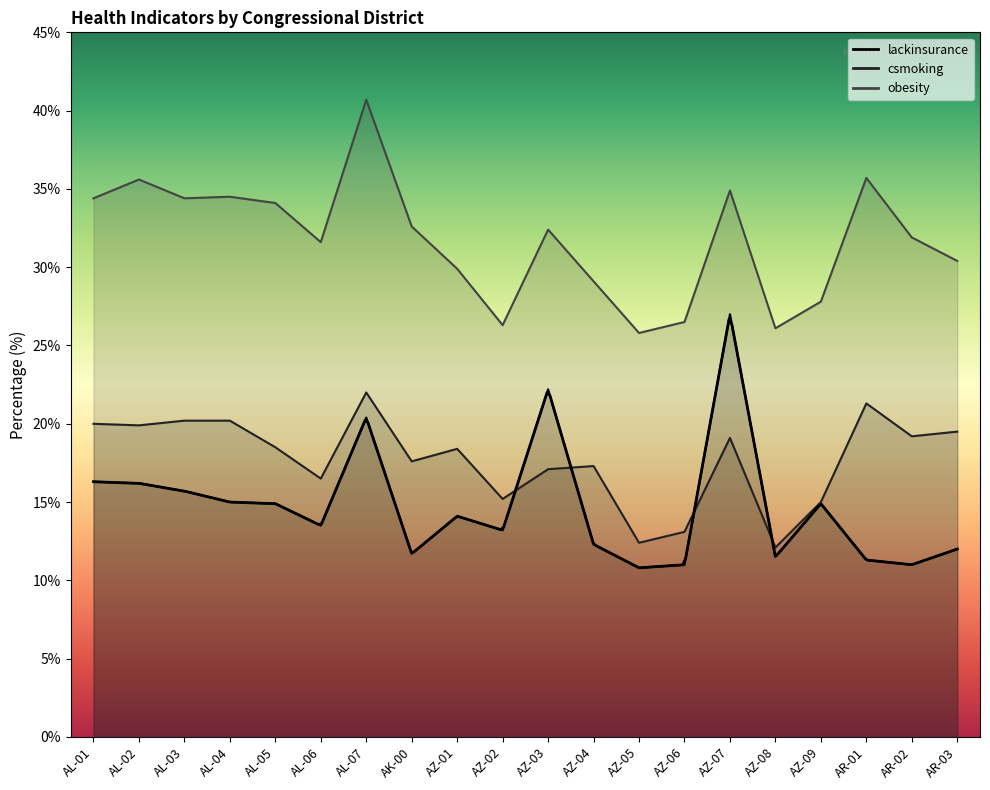

Reading left to right, list all the values displayed in this chart.

lackinsurance: 16.3	16.2	15.7	15.0	14.9	13.5	20.4	11.7	14.1	13.2	22.2	12.3	10.8	11.0	27.0	11.5	14.9	11.3	11.0	12.0
csmoking: 20.0	19.9	20.2	20.2	18.5	16.5	22.0	17.6	18.4	15.2	17.1	17.3	12.4	13.1	19.1	12.1	15.0	21.3	19.2	19.5
obesity: 34.4	35.6	34.4	34.5	34.1	31.6	40.7	32.6	29.9	26.3	32.4	29.1	25.8	26.5	34.9	26.1	27.8	35.7	31.9	30.4